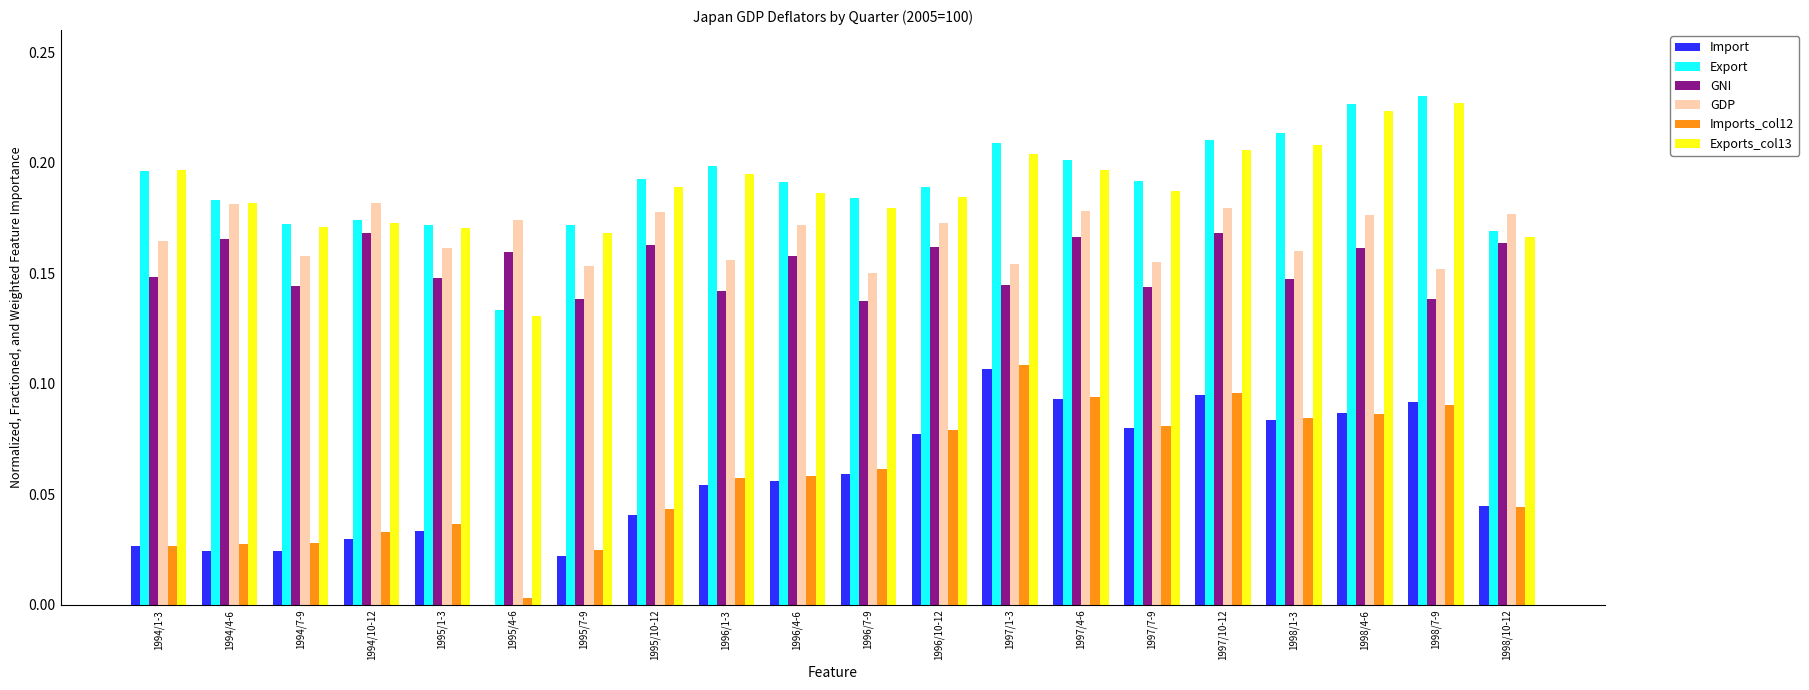

Between 1994/1-3 and 1996/10-12, which series saw the biggest shift?

Imports_col12